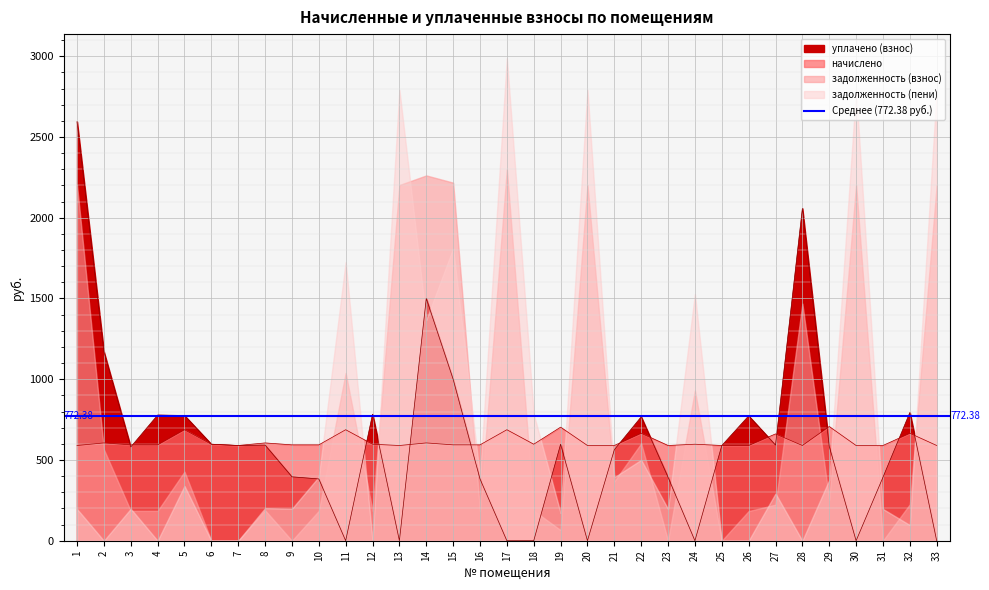

What is the greatest value displayed?

2595.3